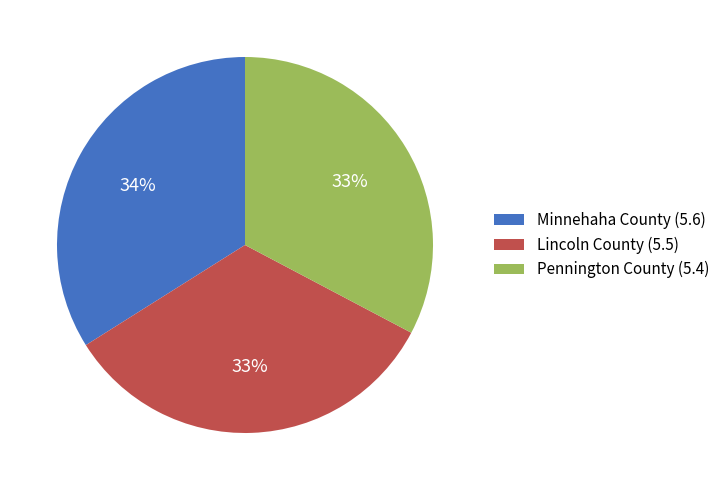

How many segments does this pie chart have?

3